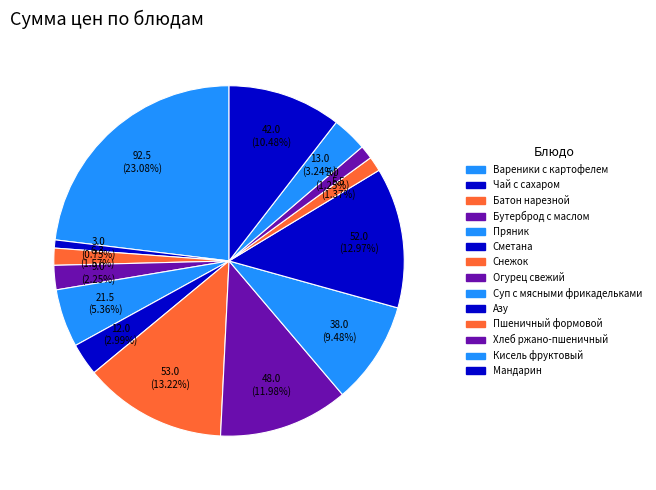

How many slices are in this pie chart?

14